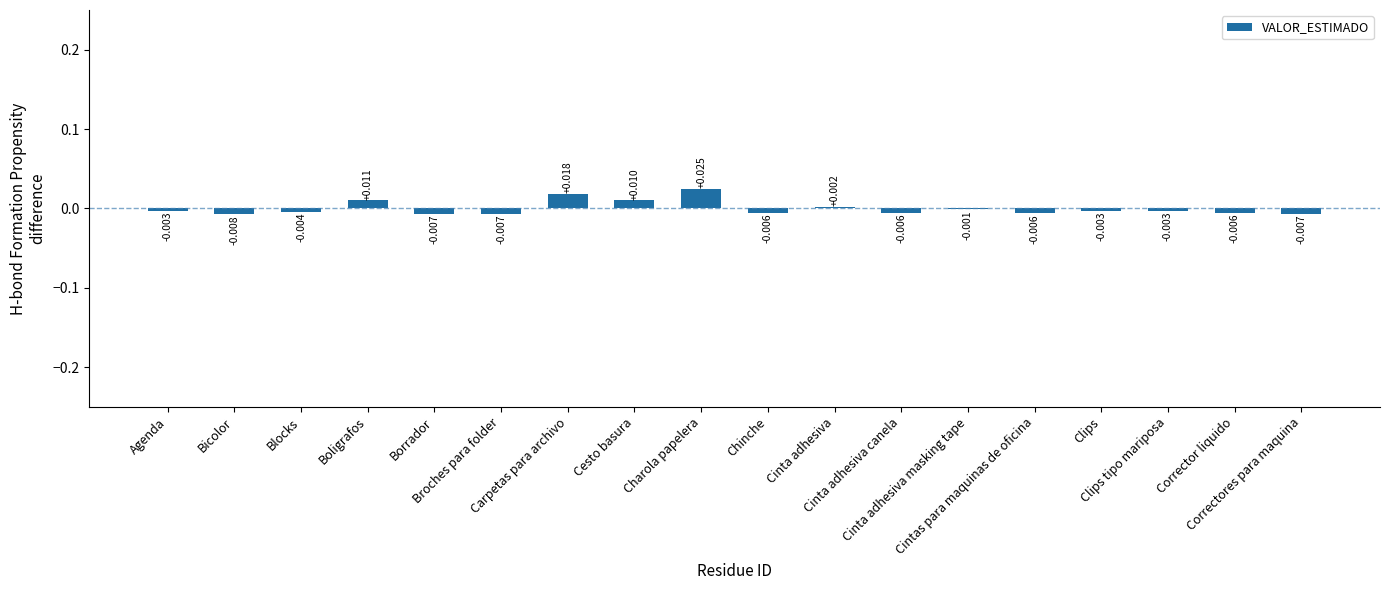

How many categories are shown in the chart?

18